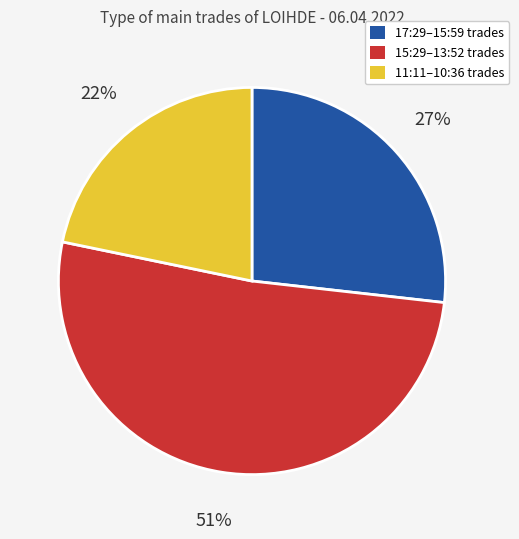

How many segments does this pie chart have?

3